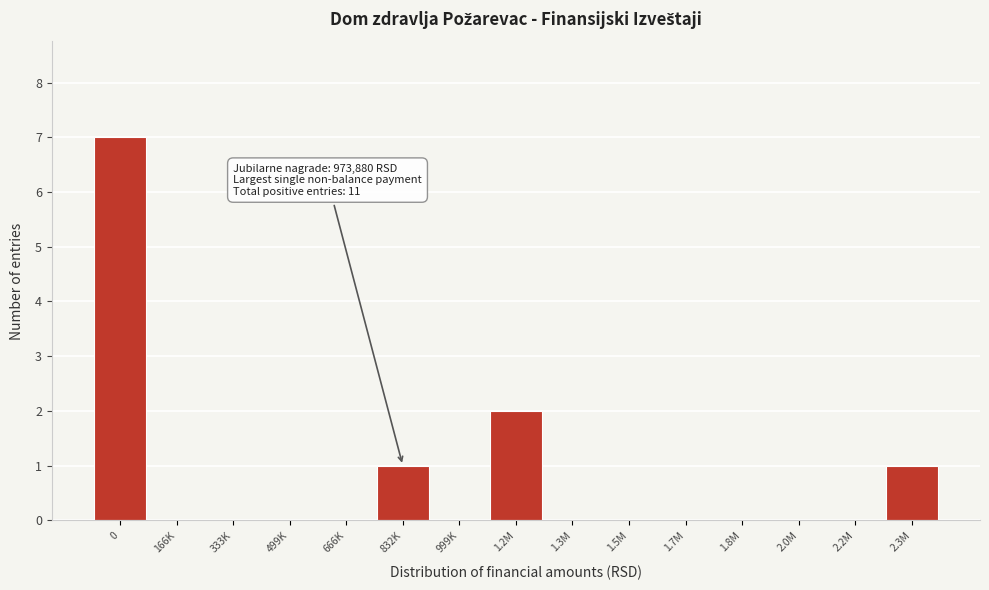

Reading left to right, extract all data points from this chart.

0=7	166K=0	333K=0	499K=0	666K=0	832K=1	999K=0	1.2M=2	1.3M=0	1.5M=0	1.7M=0	1.8M=0	2.0M=0	2.2M=0	2.3M=1